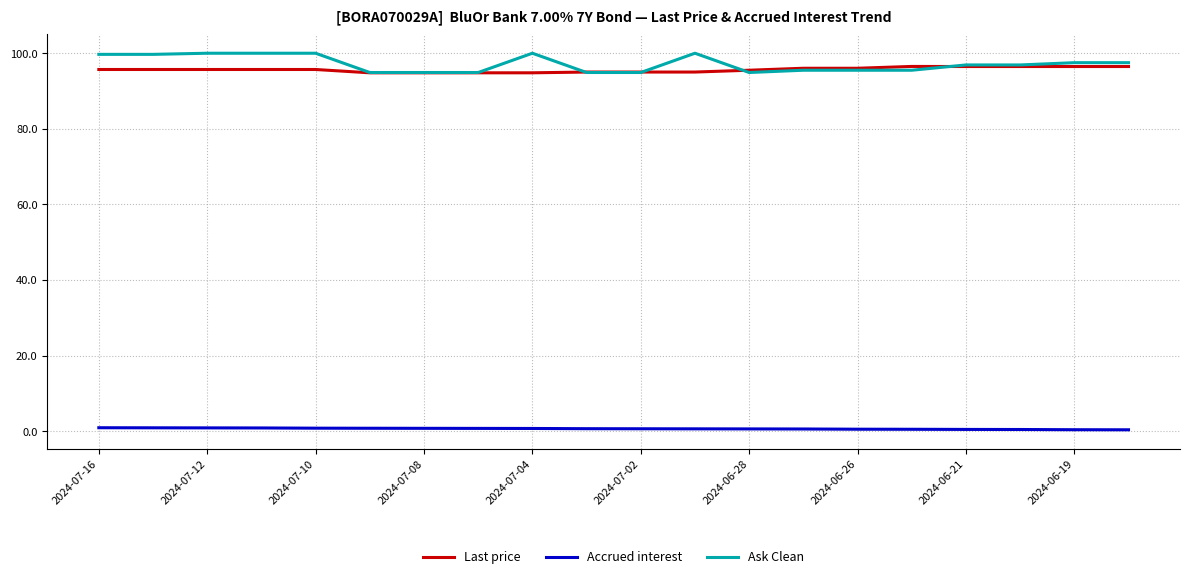

Which series has the widest spread of values?

Ask Clean